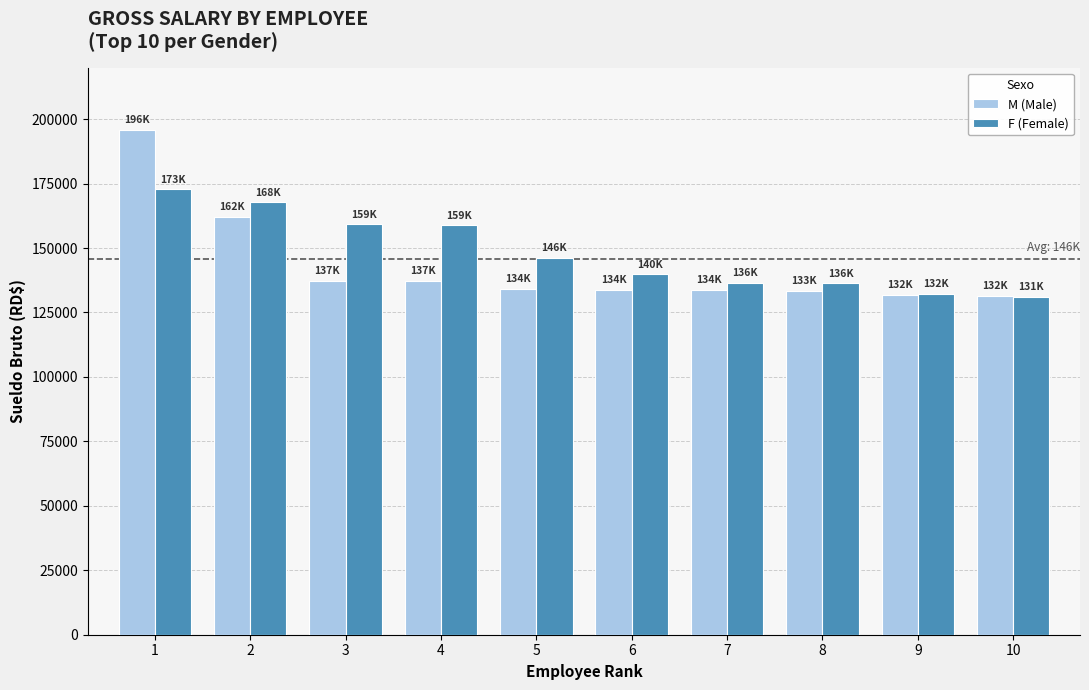

How many bars are there in total?

20